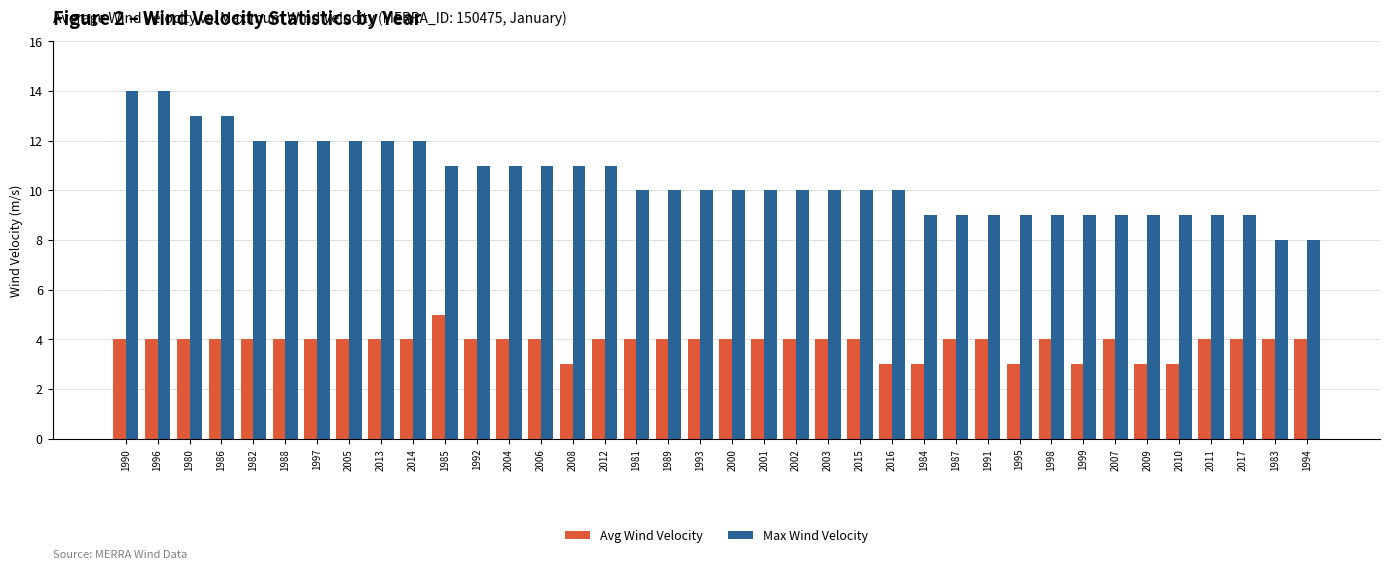

How many categories are shown in the chart?

38